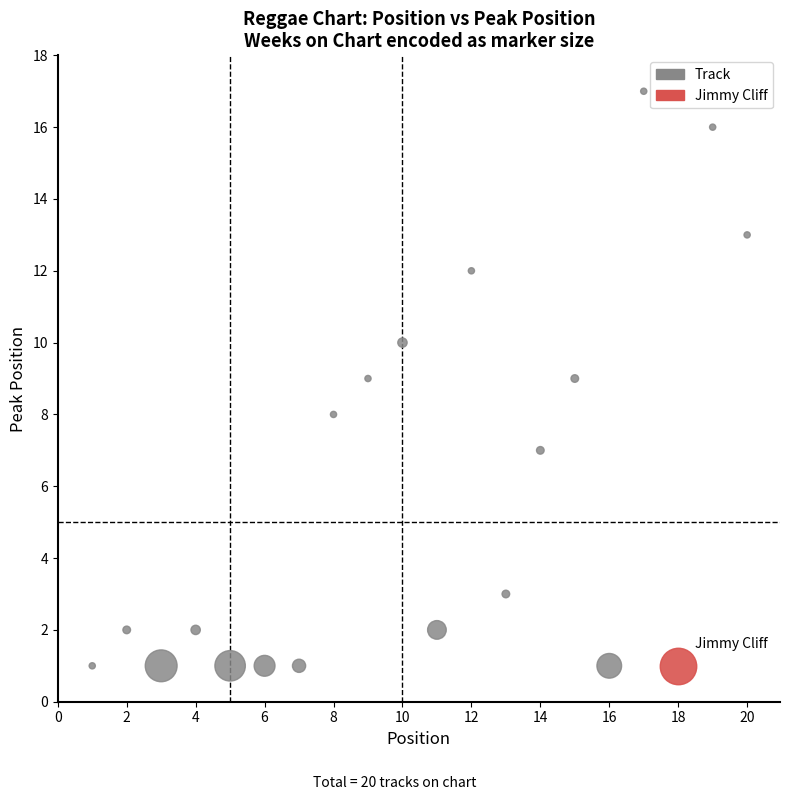

What are all the series names shown in the legend?

Track, Jimmy Cliff